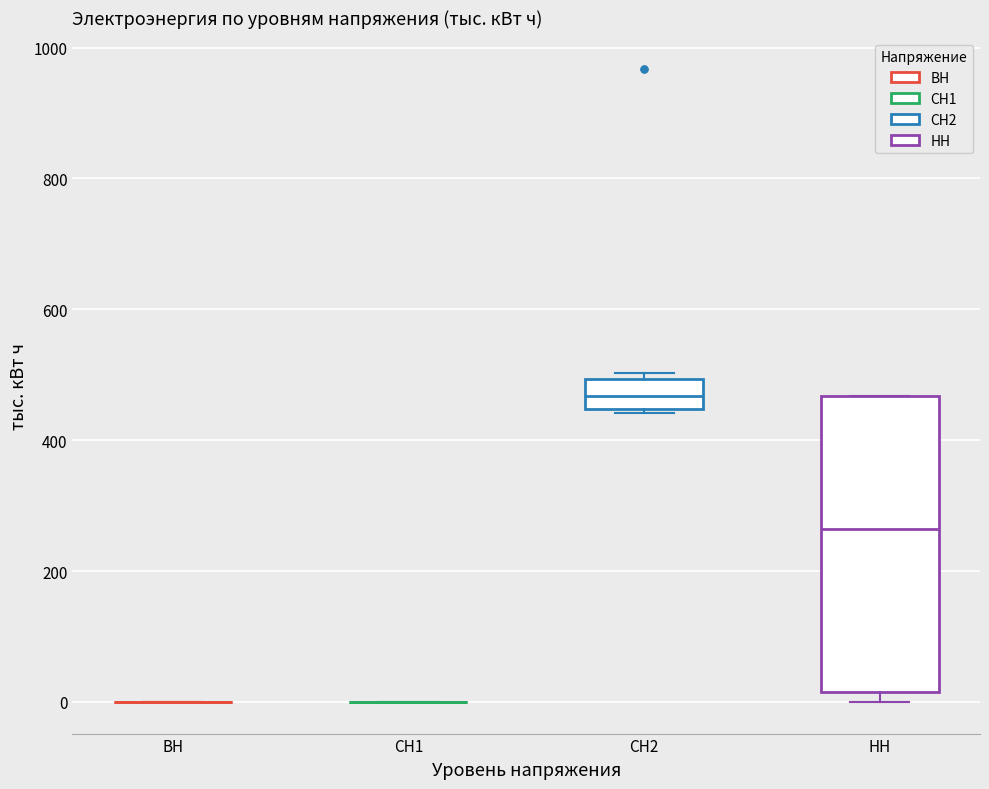

Where is the upper edge of the box for НН on the y-axis? The values are not printed on the chart, so give them approximately, as read against the axis.

460